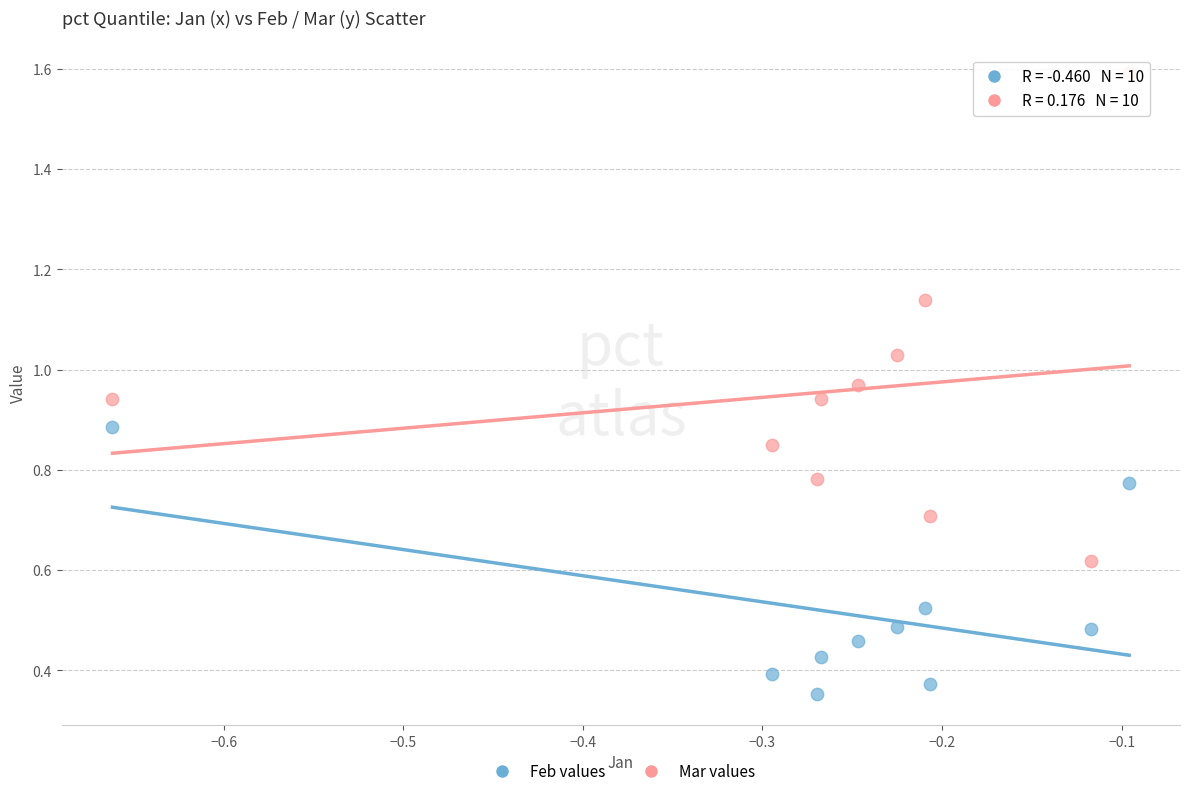

Across all data points, what is the range of Y values (max minus min)?

1.2